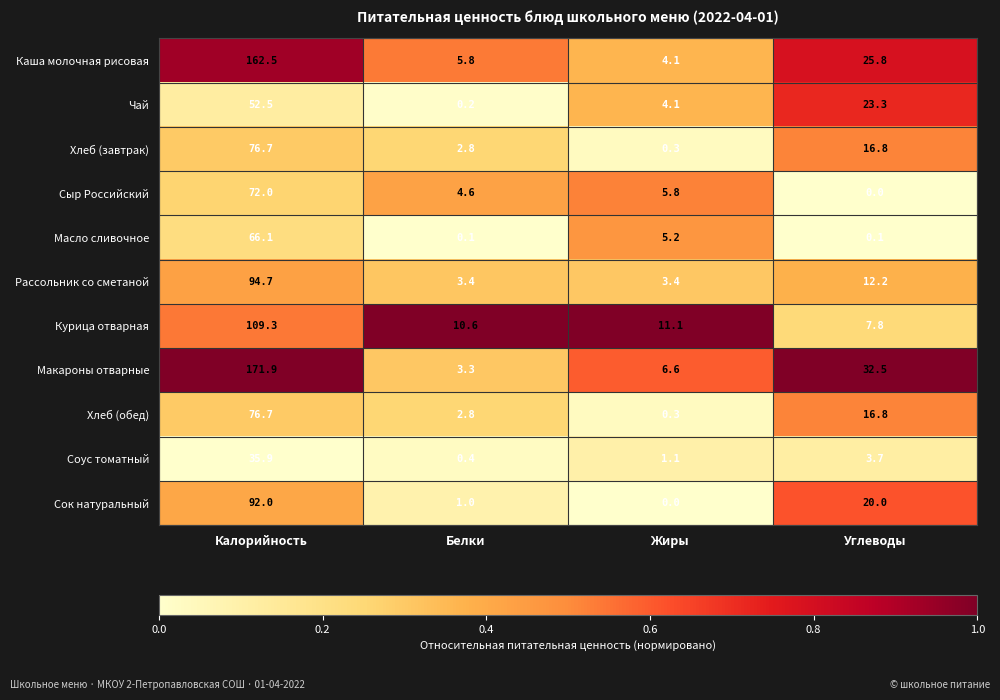

Which series has the largest total across all categories?

Макароны отварные